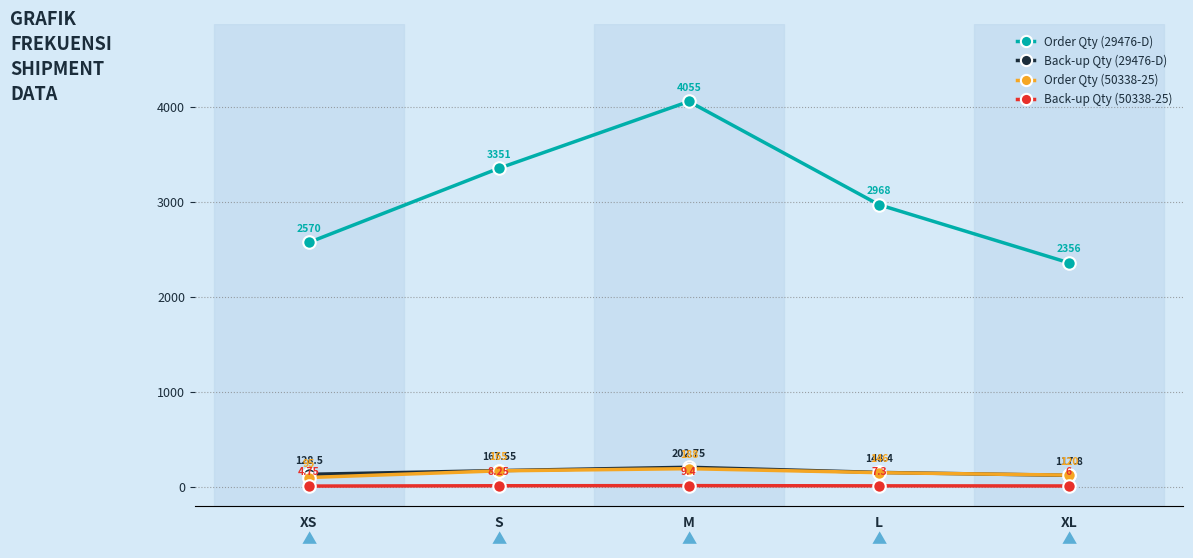

How many series are shown in this chart?

4